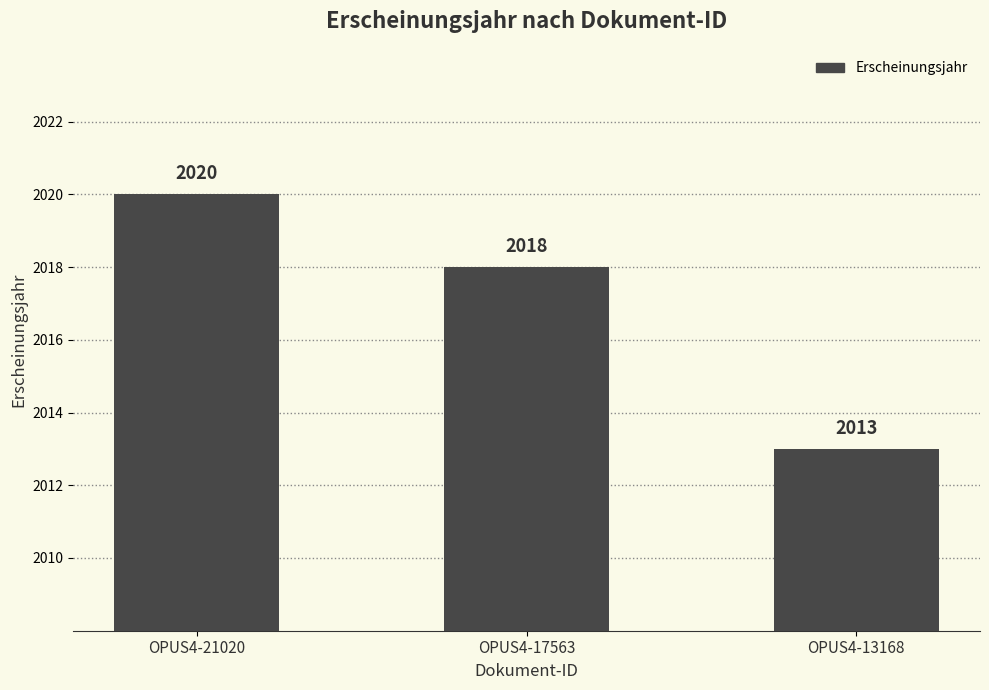

What is the difference between the values at OPUS4-13168 and OPUS4-21020?

7